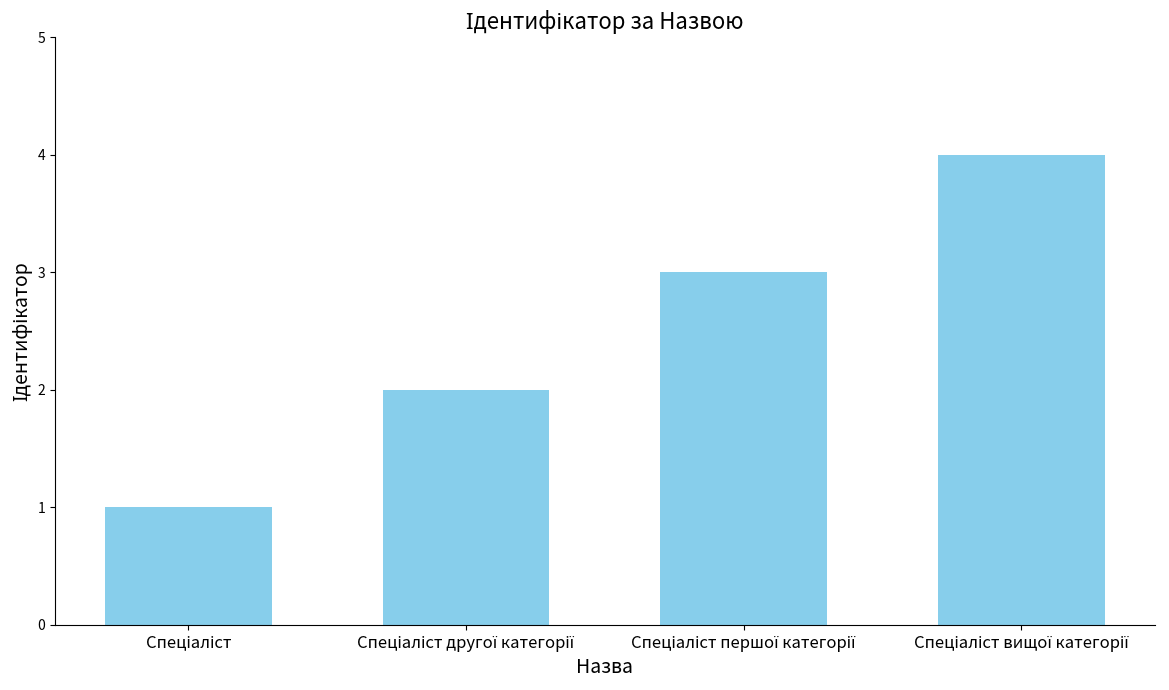

What is the difference between the maximum and second lowest values?

2